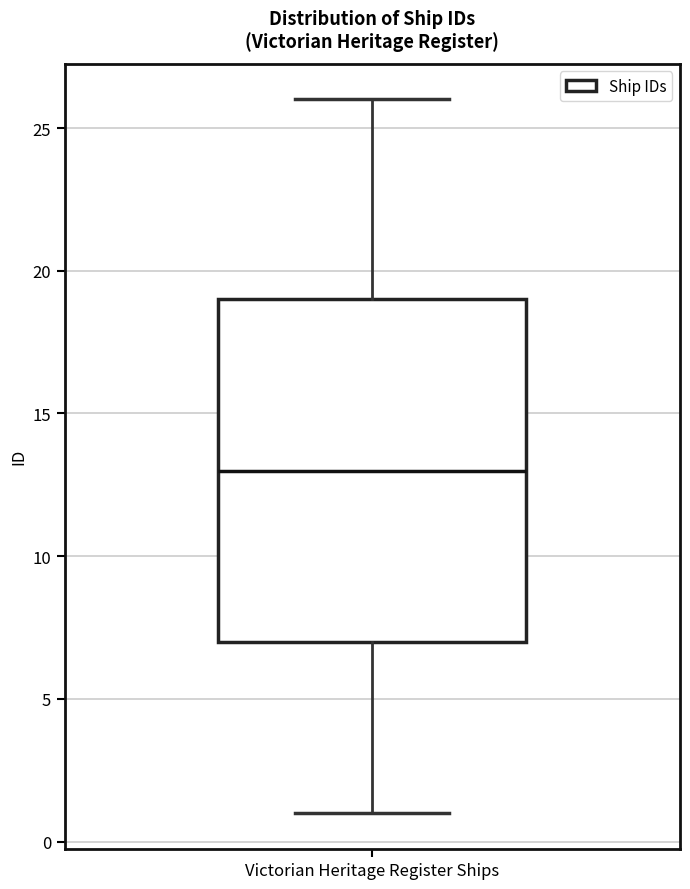

Transcribe this box plot: give where the median line is, the range the box spans, and where the two whiskers end, as read against the y-axis. The values are not printed on the chart, so give them approximately, as read against the axis.

median 13, box 7 to 19, whiskers 1 to 26